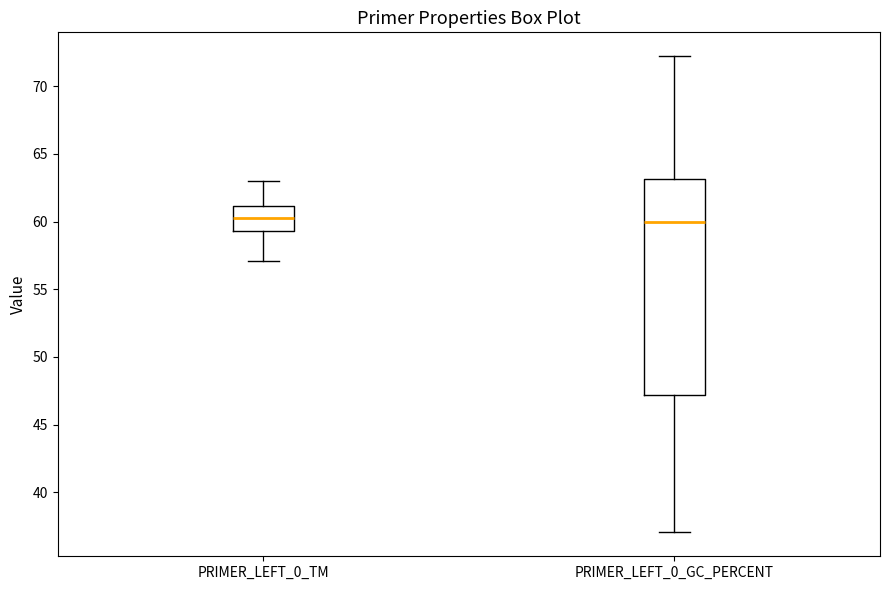

Comparing the boxes themselves (not the whiskers), which one is the tallest?

PRIMER_LEFT_0_GC_PERCENT